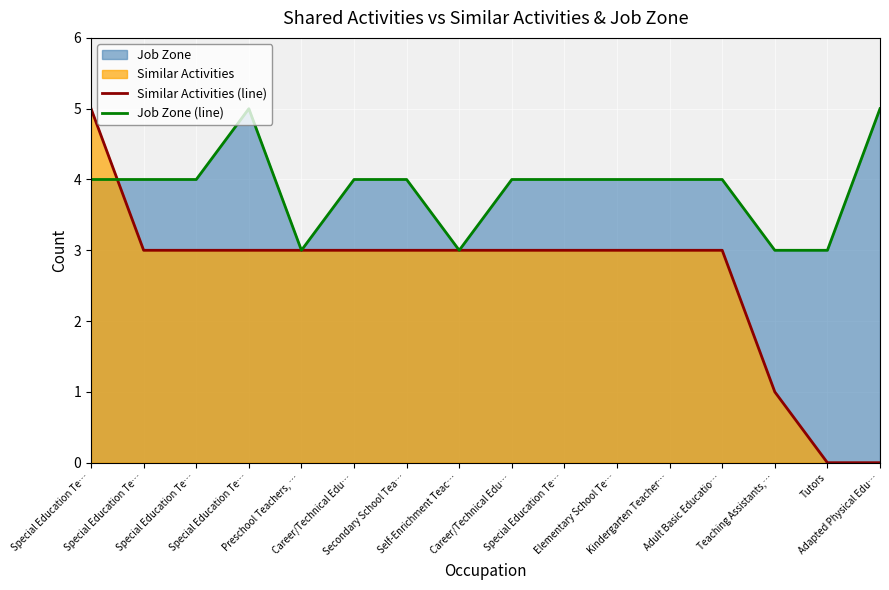

At which label does Similar Activities (line) reach its minimum?

Tutors